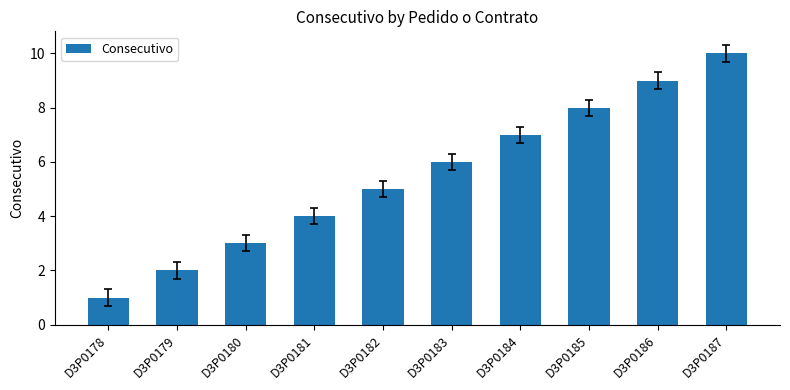

What is the difference between the second highest and minimum values?

8